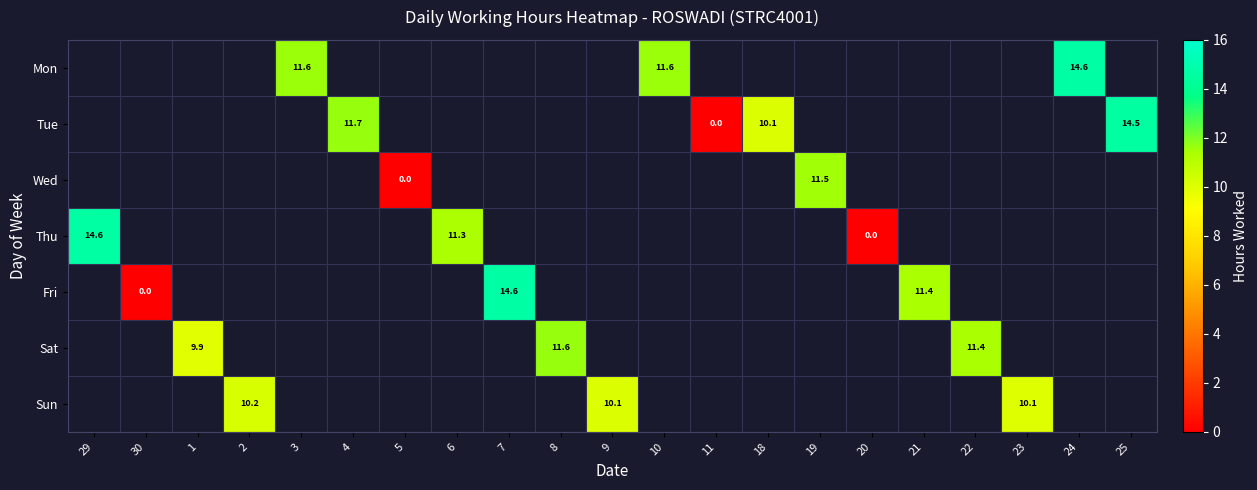

The Tue series shows 10.1 at 18. True or false?

True